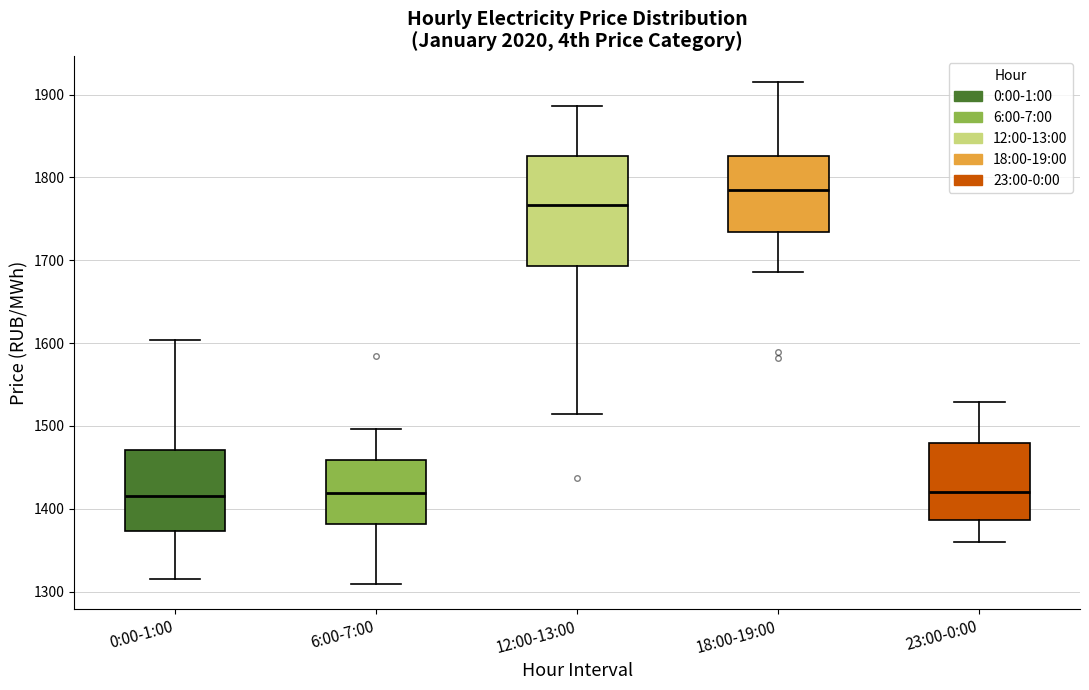

Reading left to right, read every box against the y-axis: the position of its median line, the range the box covers, and the ends of its whiskers. The values are not printed on the chart, so give them approximately, as read against the axis.

0:00-1:00: median 1420, box 1370 to 1470, whiskers 1310 to 1600
6:00-7:00: median 1420, box 1380 to 1460, whiskers 1310 to 1500
12:00-13:00: median 1770, box 1690 to 1830, whiskers 1510 to 1890
18:00-19:00: median 1790, box 1730 to 1830, whiskers 1690 to 1920
23:00-0:00: median 1420, box 1390 to 1480, whiskers 1360 to 1530